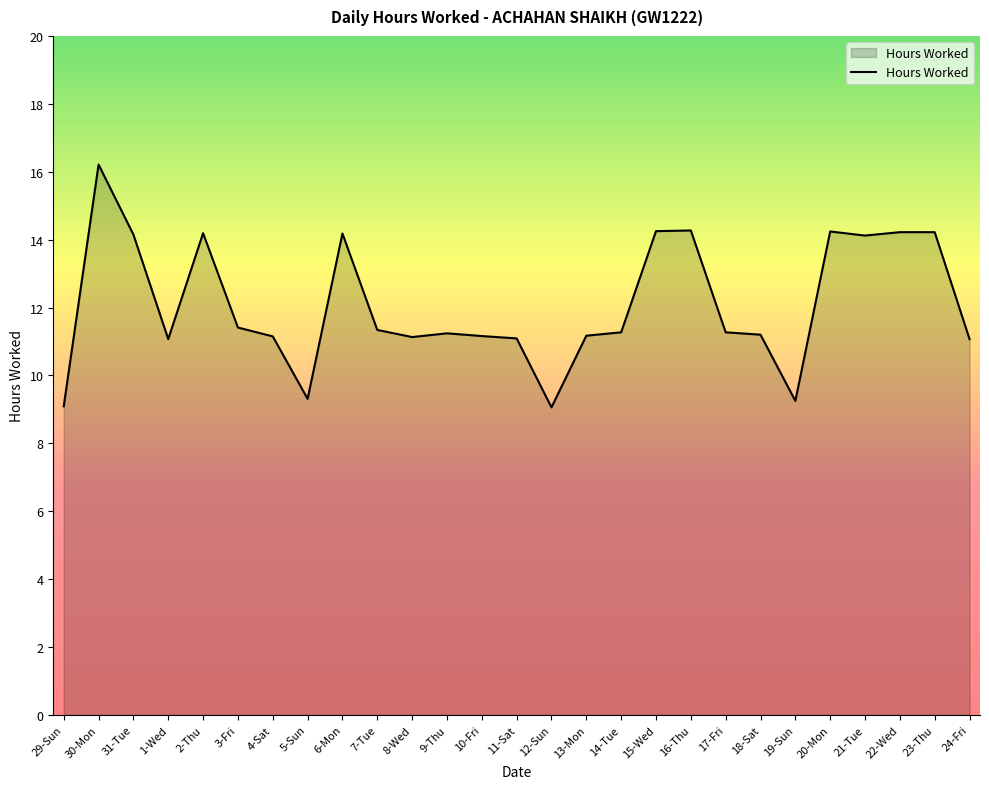

The chart shows a value of 11.2 at 9-Thu. True or false?

True